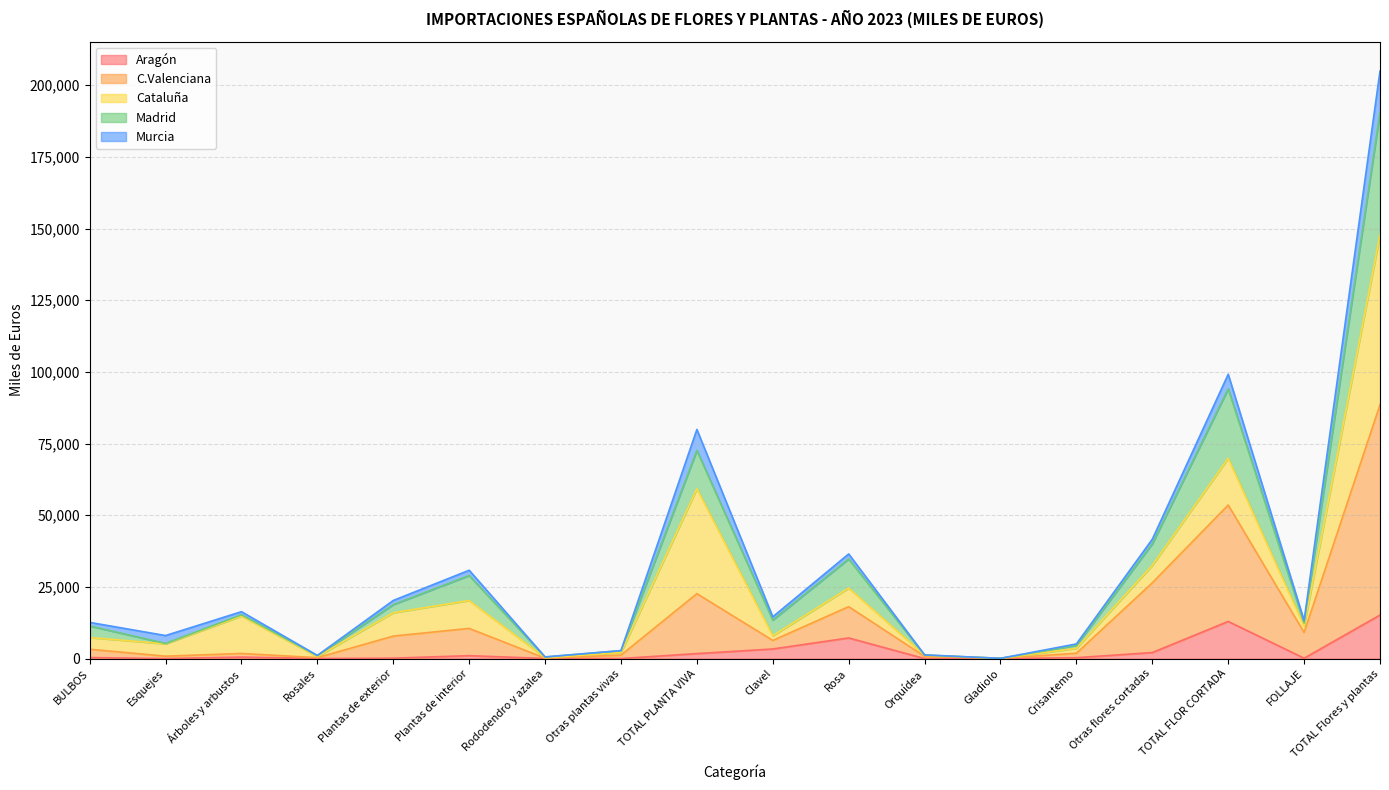

At which category is the sum across all series the highest?

TOTAL Flores y plantas